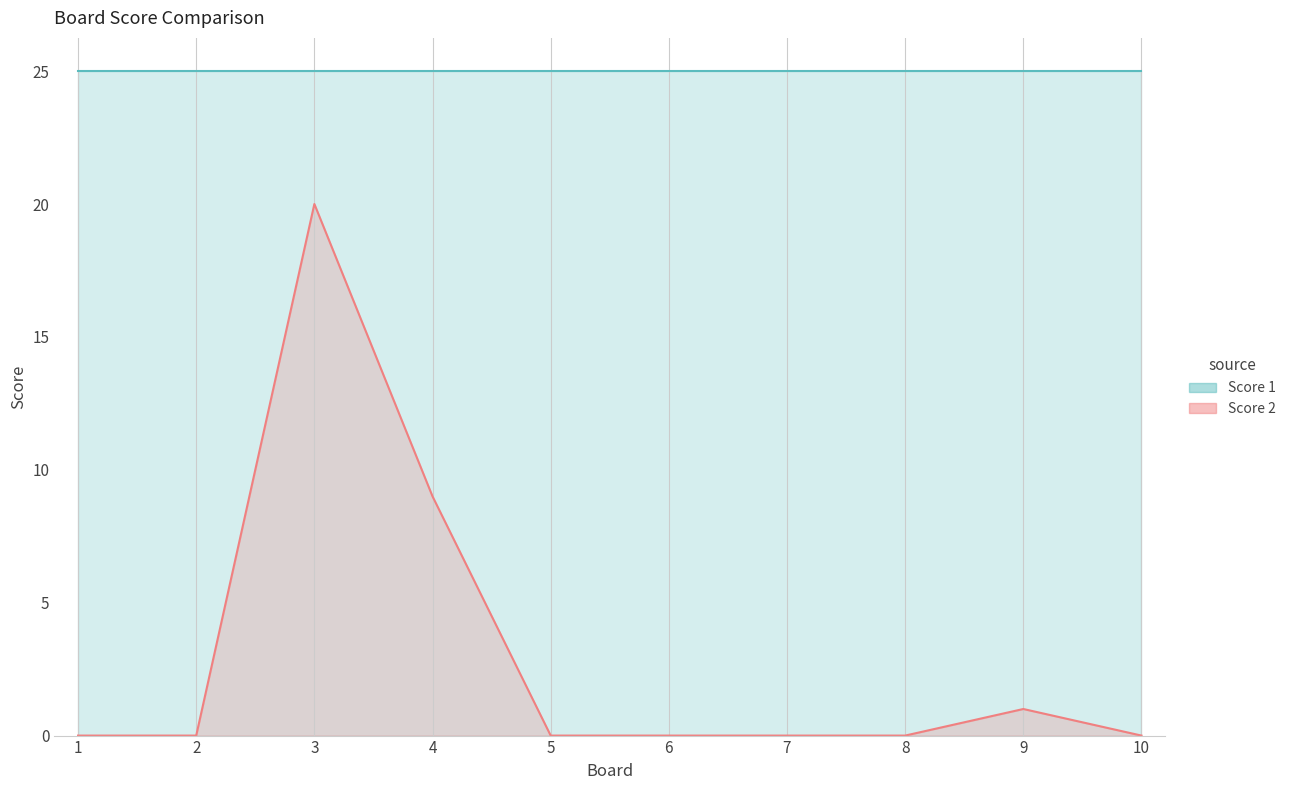

At which label is the value closest to 10?

4